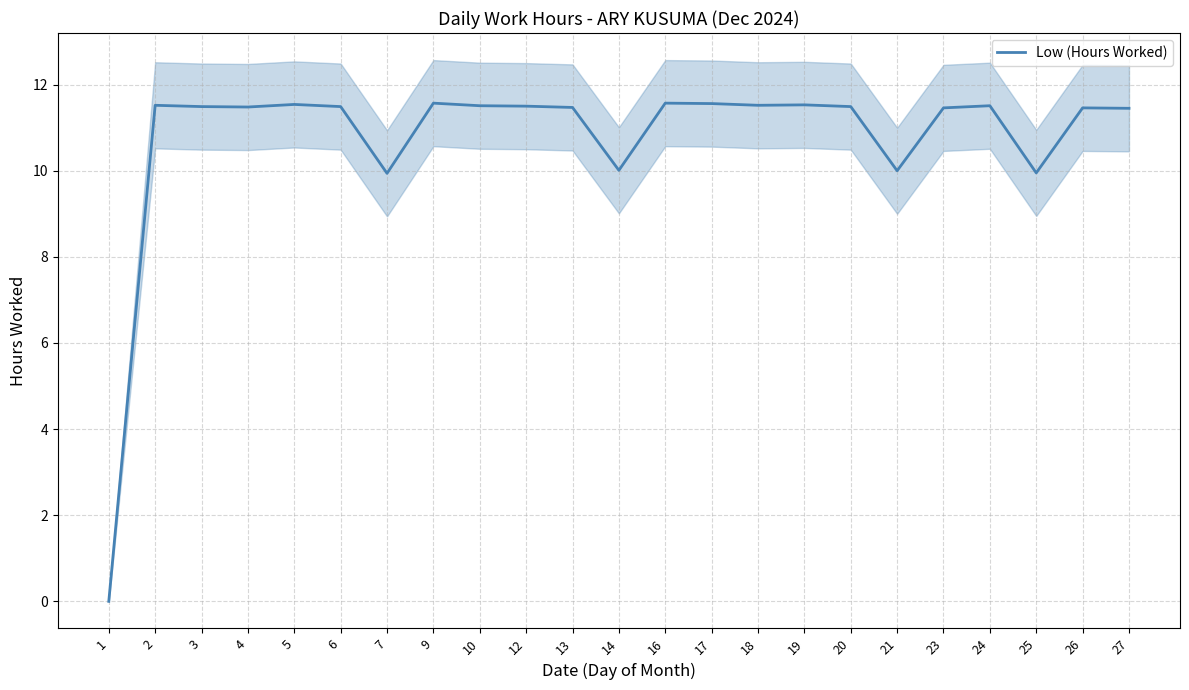

What is the difference between the values at 4 and 17?

0.1